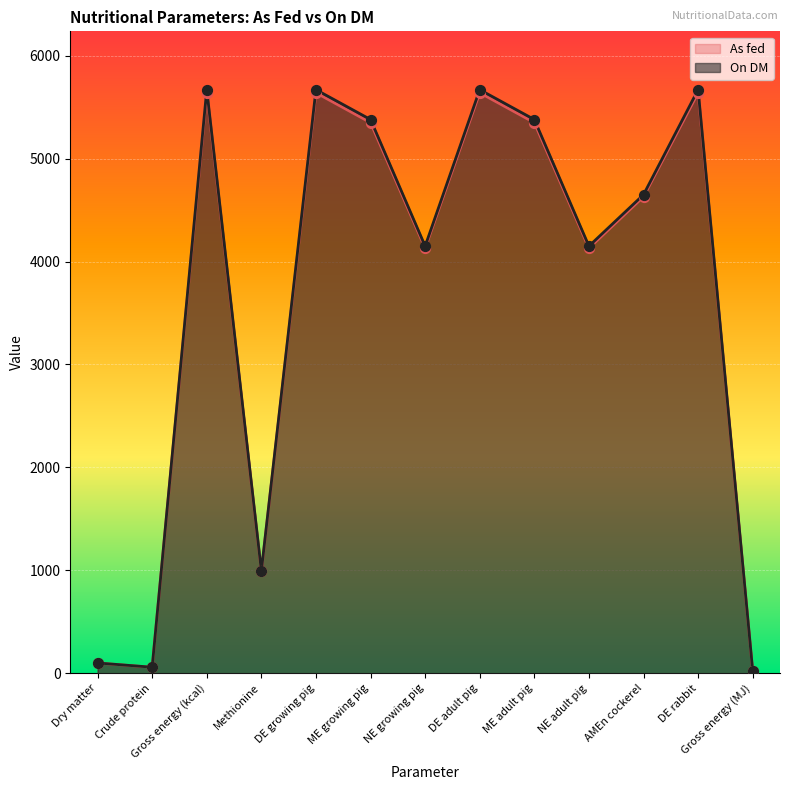

Which series contains the highest Y value?

On DM